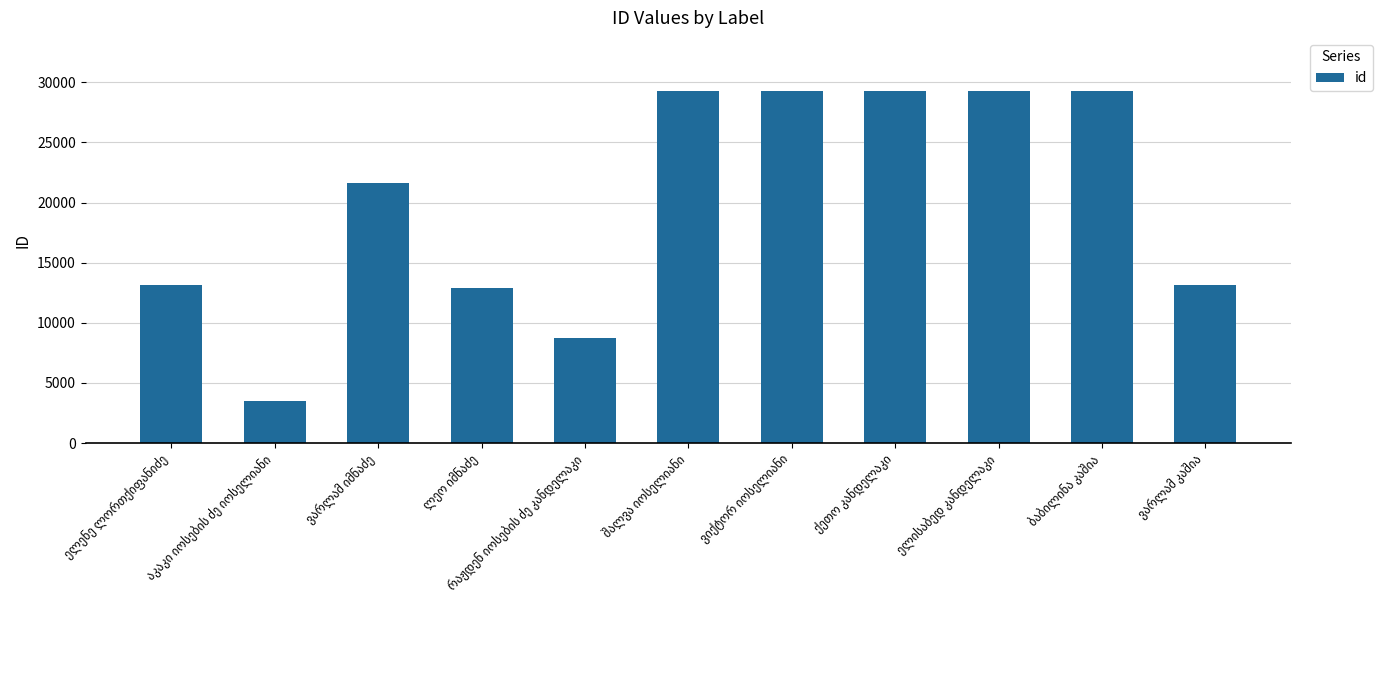

What is the maximum value shown in the chart?

29299